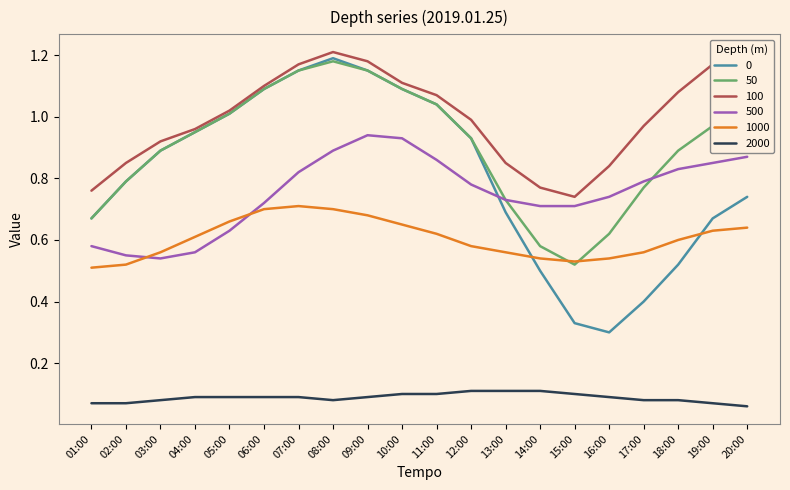

The value of 2000 at 04:00 is 0.1. True or false?

True